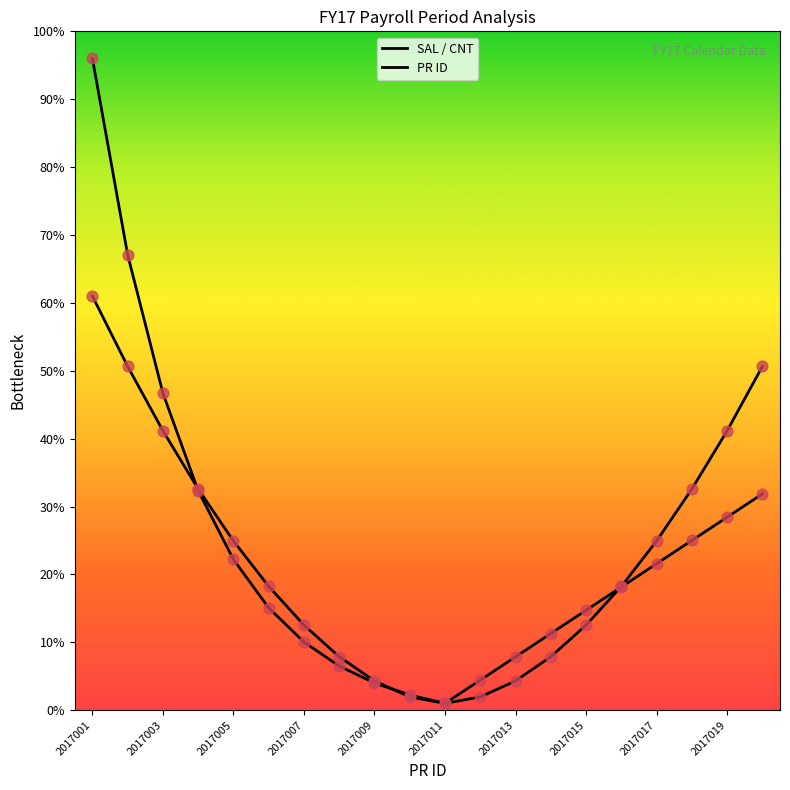

At how many categories does at least one series exceed 2?

19